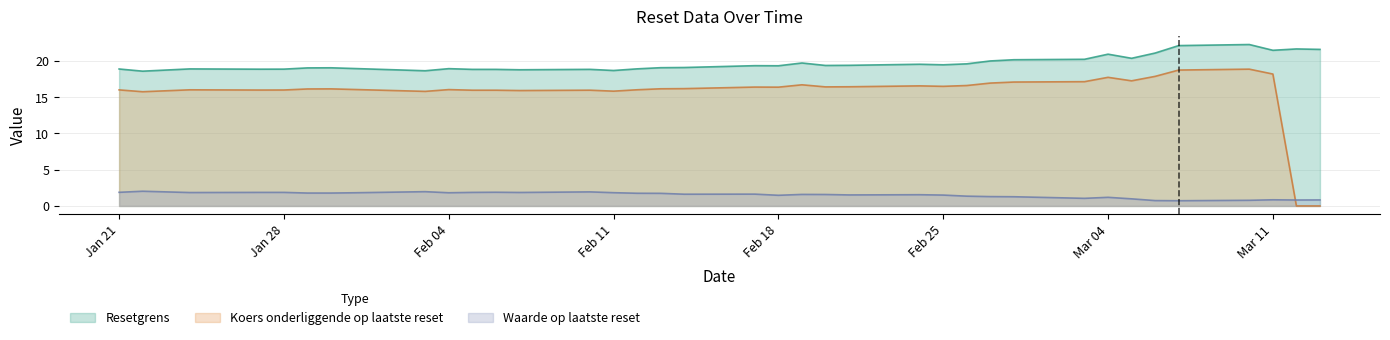

True or false: Waarde op laatste reset and Resetgrens cross at least once.

False